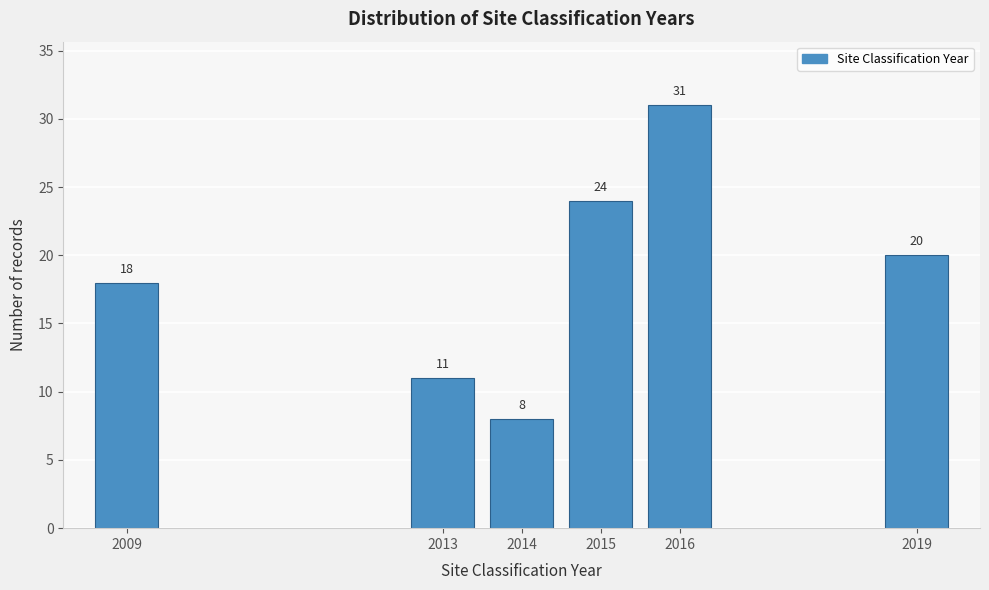

Reading right to left, extract all data points from this chart.

2019=20	2016=31	2015=24	2014=8	2013=11	2009=18